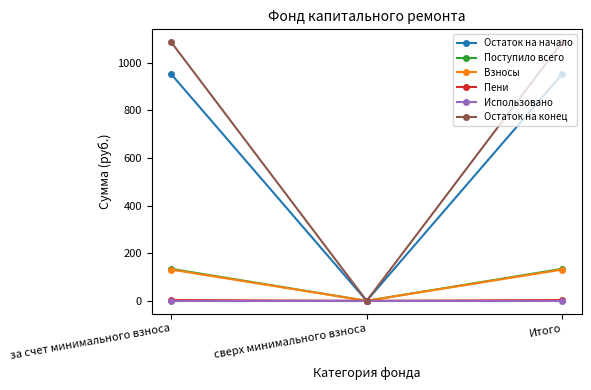

What is the greatest value displayed?

1085.2